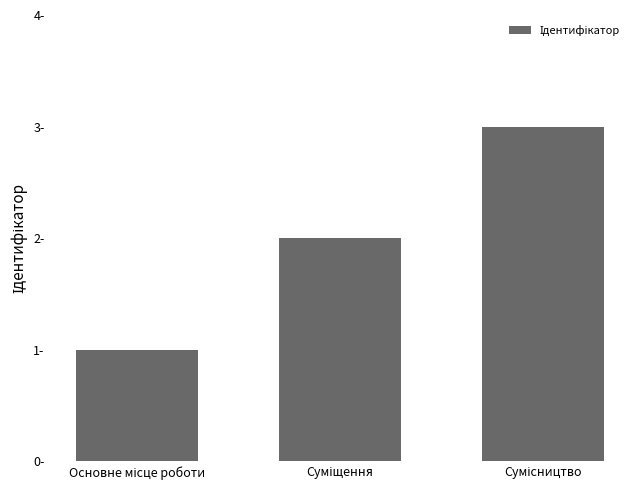

What is the value of the 1st bar from the left?

1